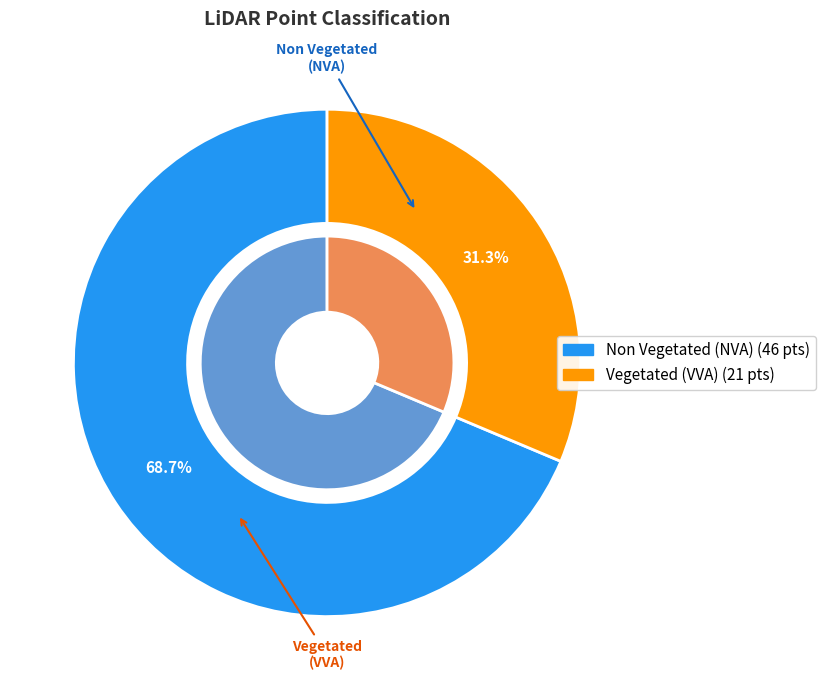

To the nearest percent, what is the combined percentage of Vegetated (VVA) and Non Vegetated (NVA)?

100%